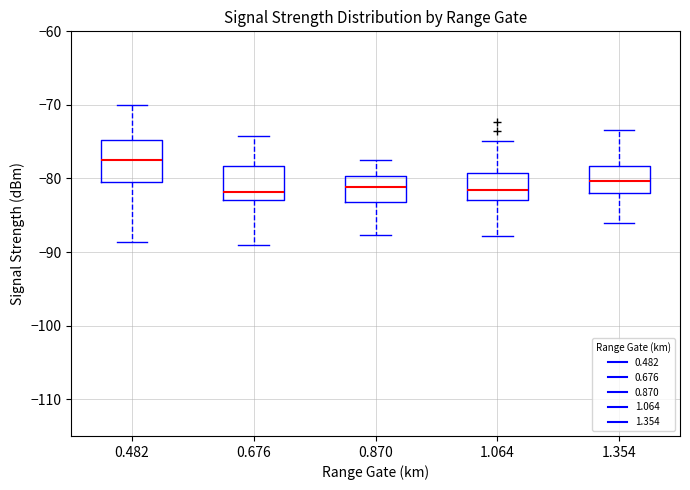

Which box has the highest median line?

0.482